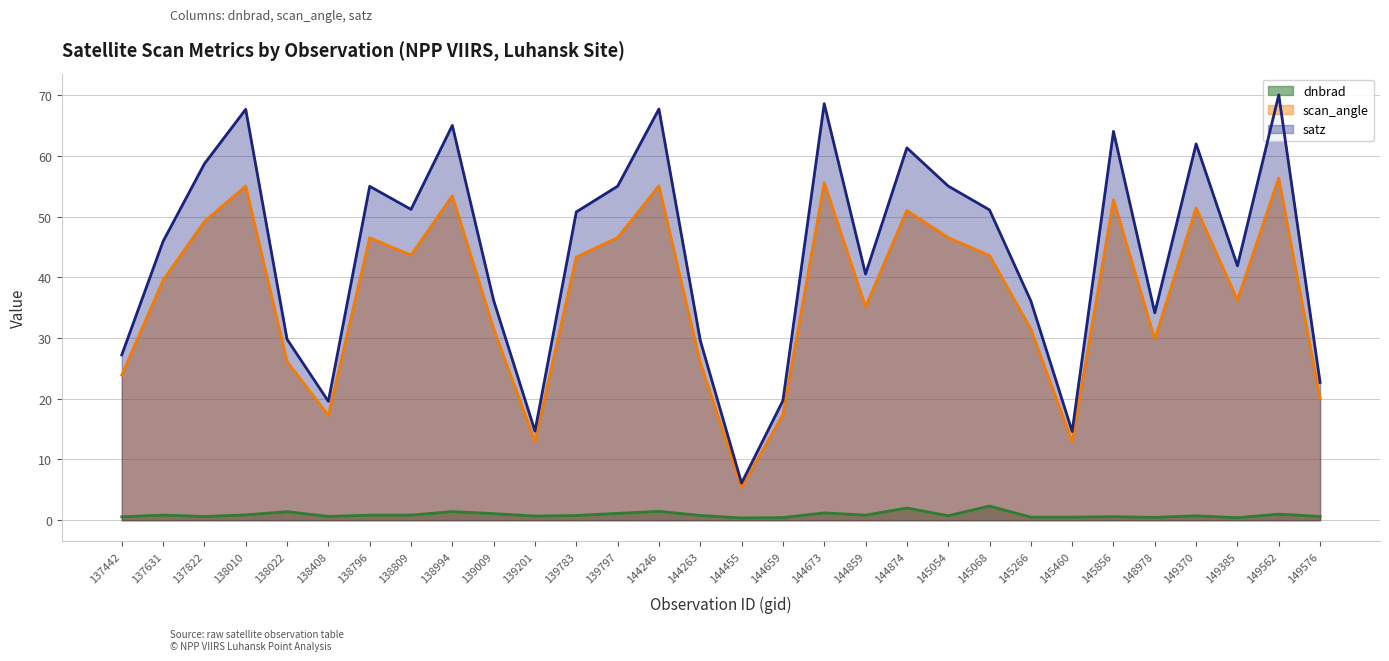

What is the sum of all satz values?

1321.7